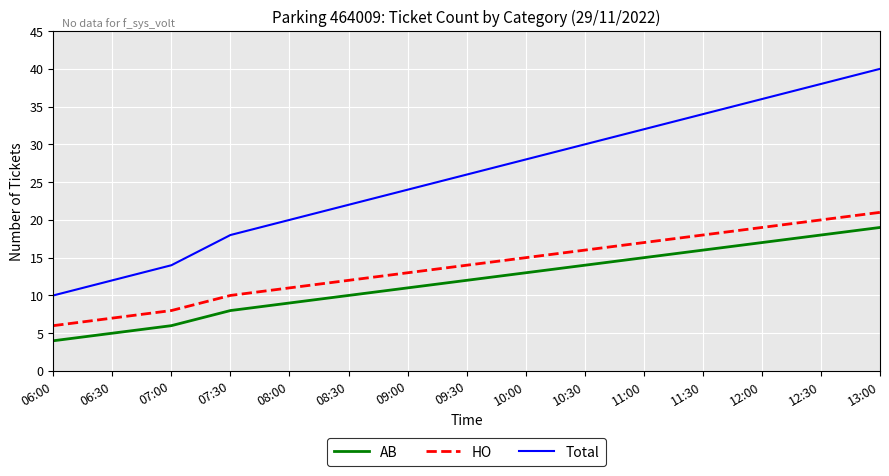

Is it true that AB equals 15 at 11:00?

True